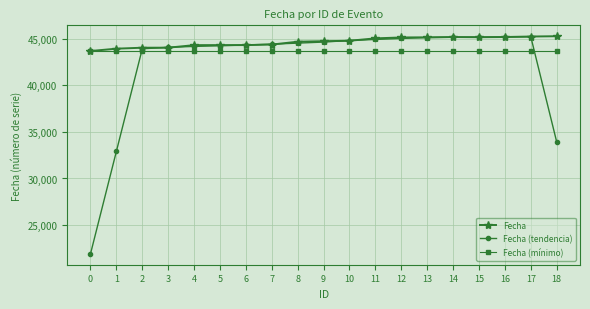

Does the chart have visible grid lines?

Yes